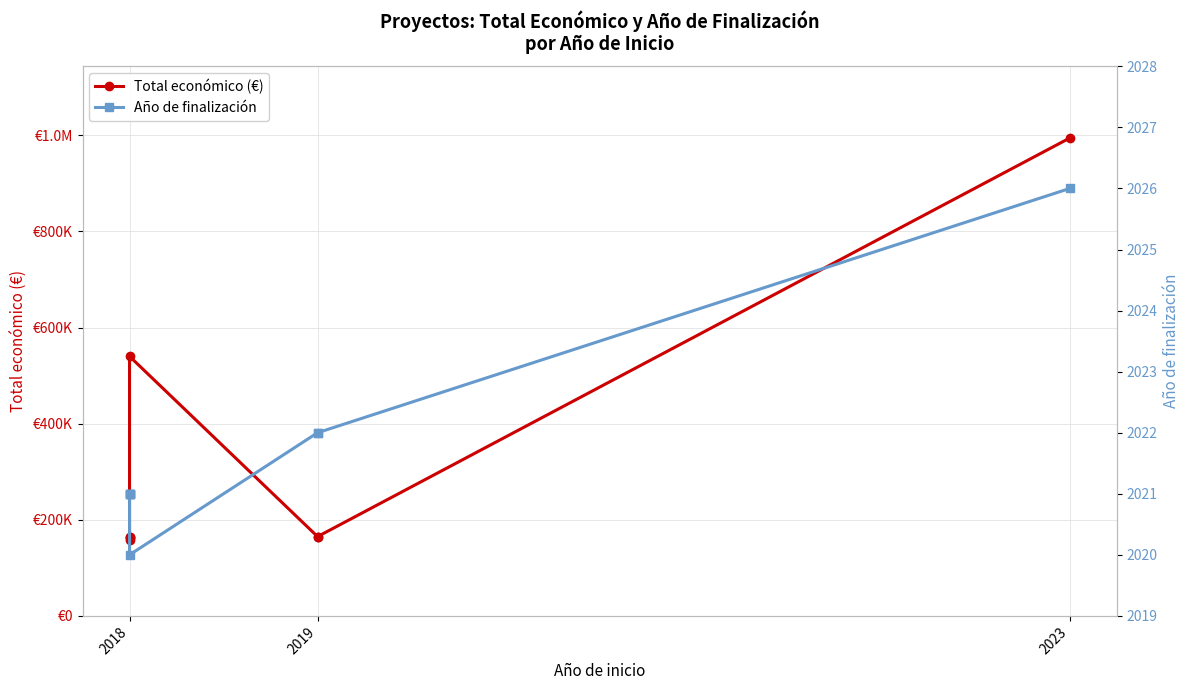

True or false: Total económico (€) and Año de finalización intersect in this chart.

False